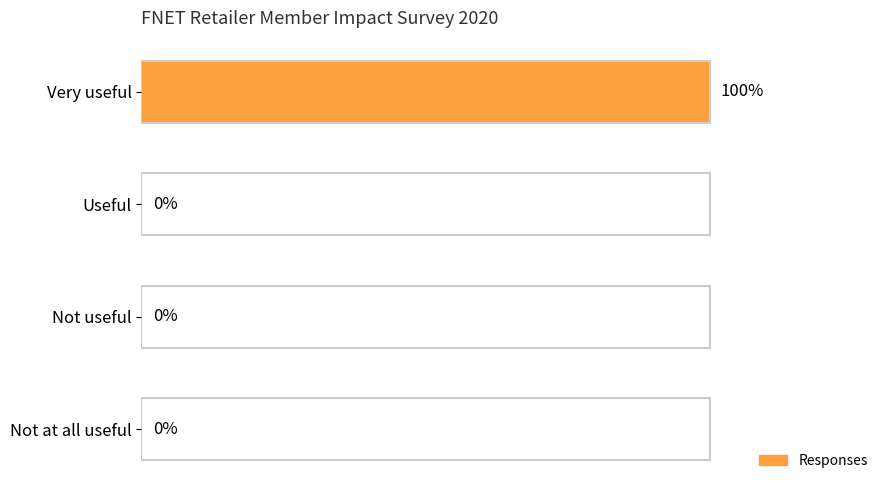

Between Not at all useful and Very useful, which is larger?

Very useful